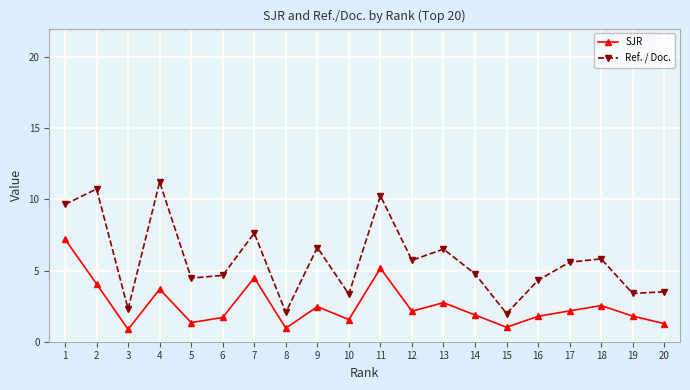

List the series in order of their peak value, lowest first.

SJR, Ref. / Doc.